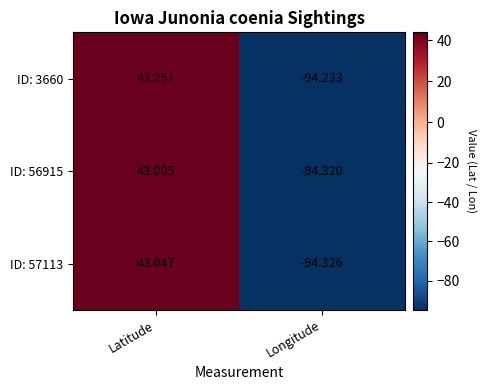

How many data points does each series have?

2